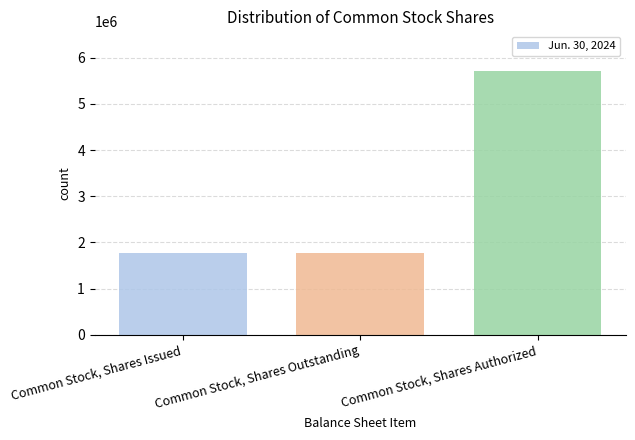

Count the values in the range 1770000 to 5714000.

3